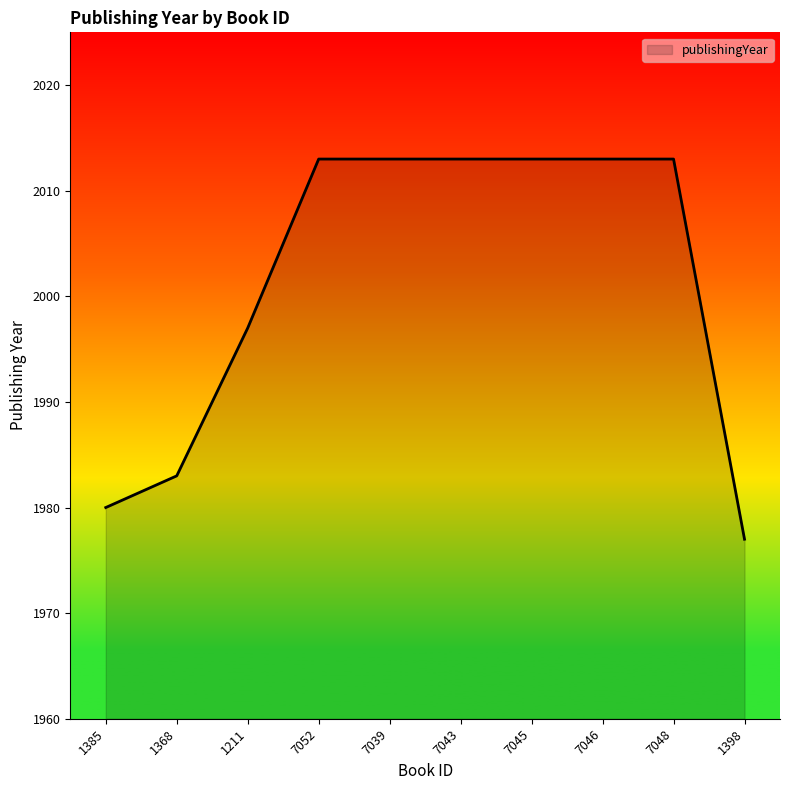

What is the maximum value shown in the chart?

2013